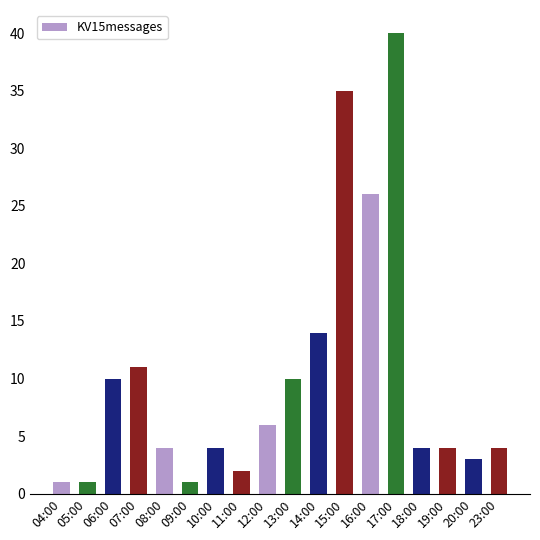

How many bars are there in total?

18